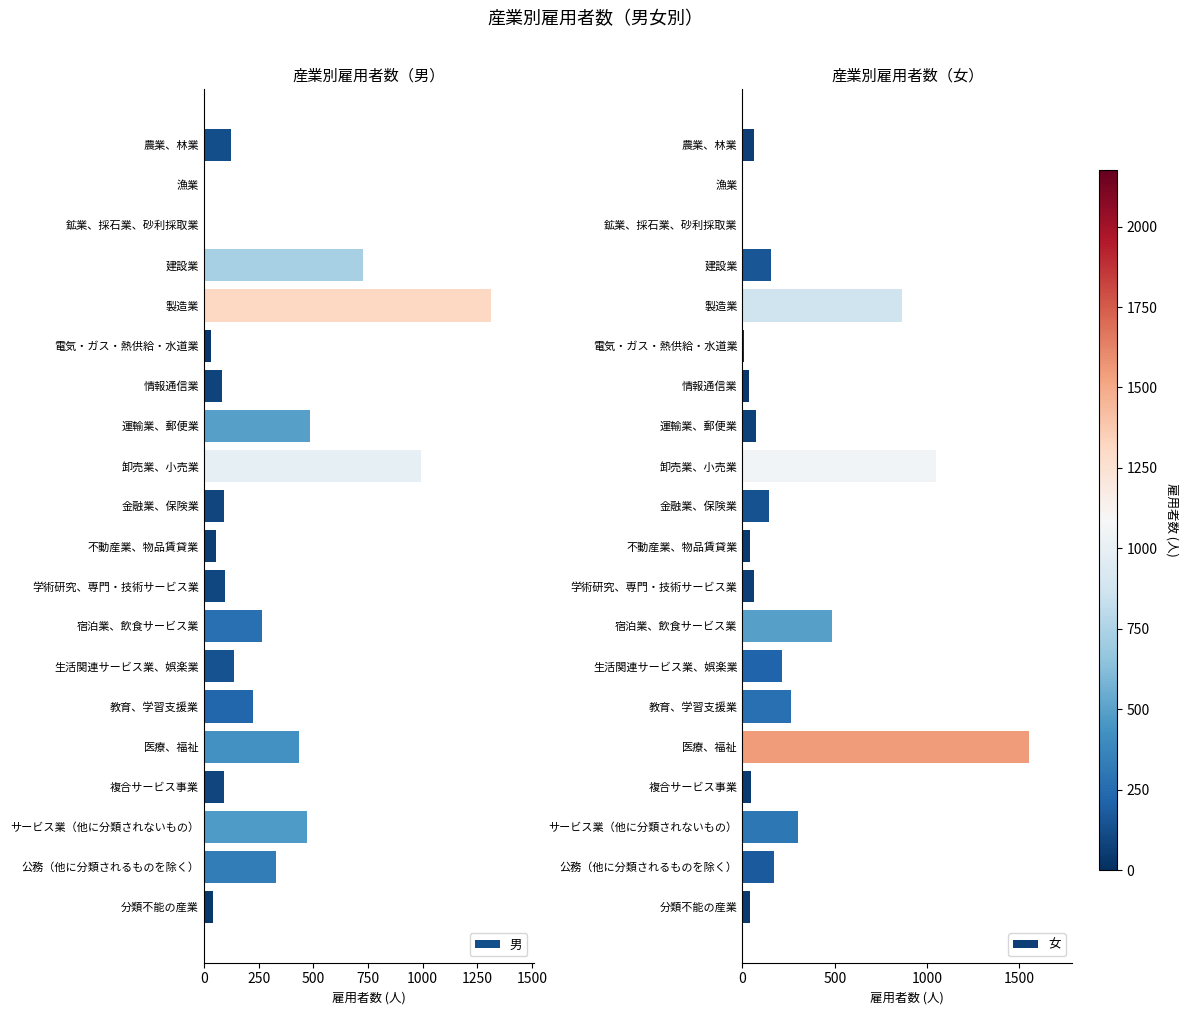

How many groups of bars are there?

20